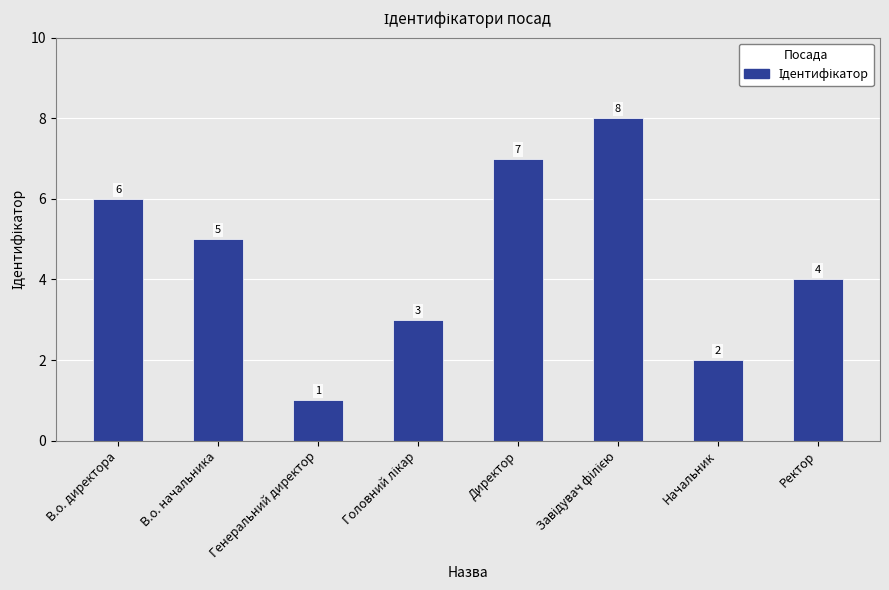

Where is the data nearest to the value 4?

Ректор